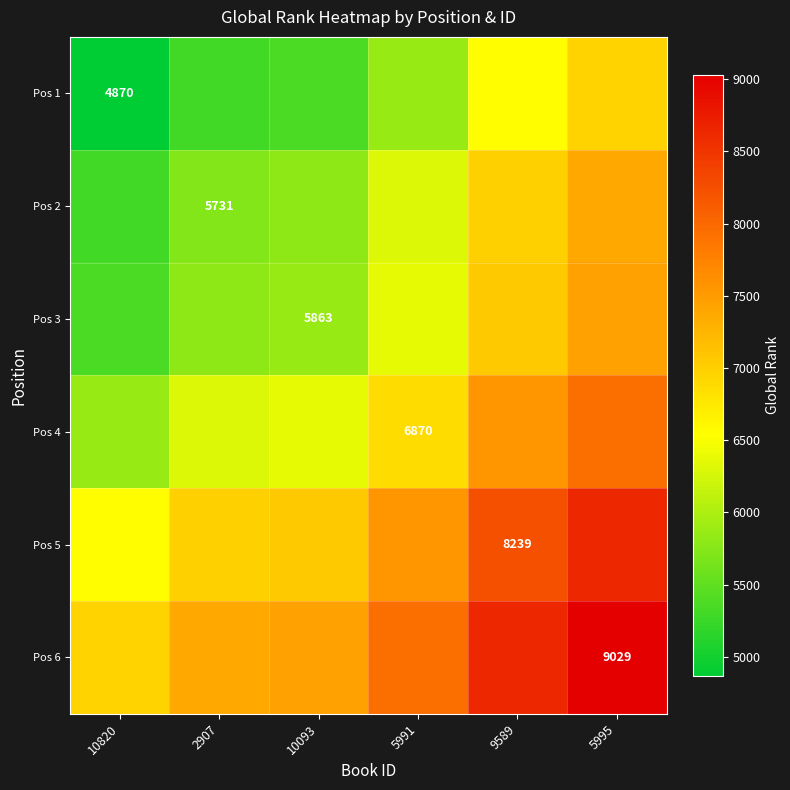

Which series has the largest total across all categories?

Pos 6